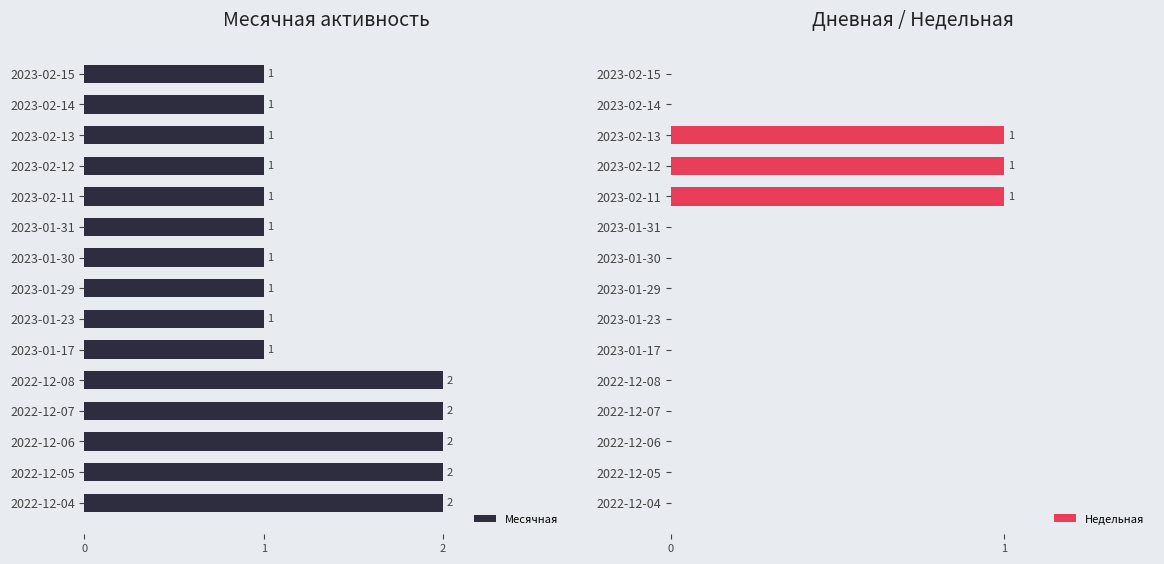

Reading left to right, what are all the values shown in this chart?

Месячная: 1	1	1	1	1	1	1	1	1	1	2	2	2	2	2
Недельная: 0	0	1	1	1	0	0	0	0	0	0	0	0	0	0